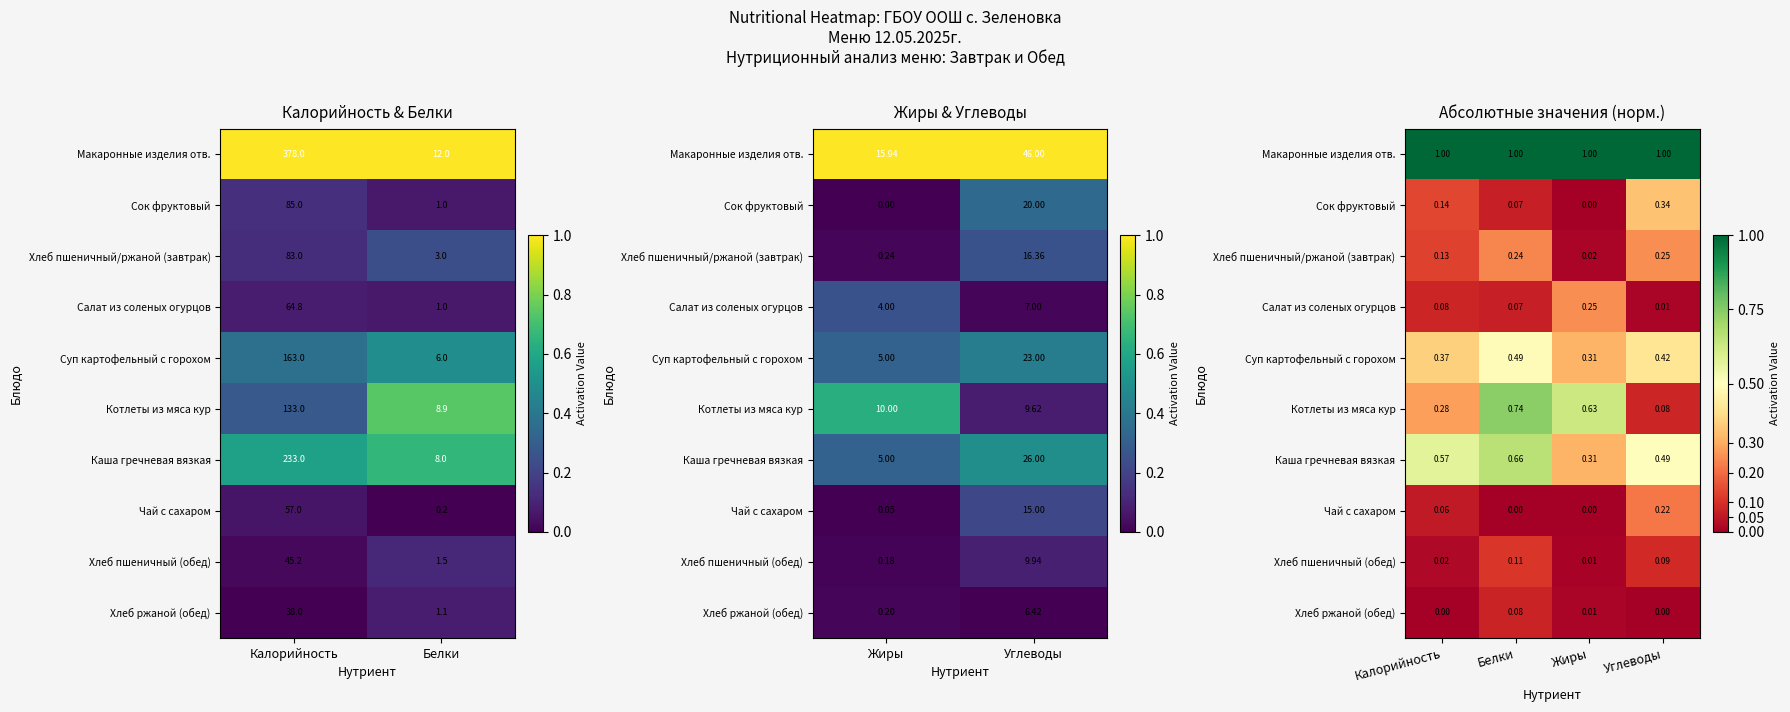

What is the spread (max minus min) of values at Белки?

1.0